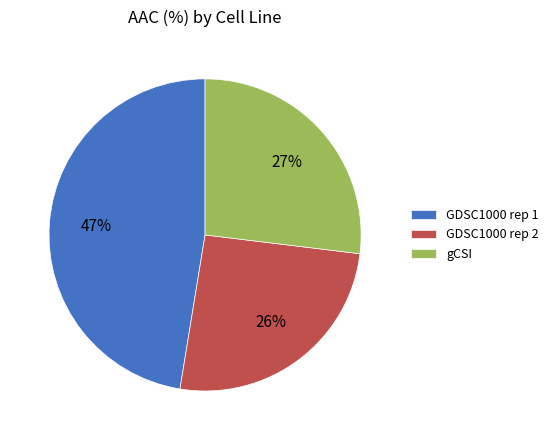

Is it true that GDSC1000 rep 2 is 26% of the pie?

True